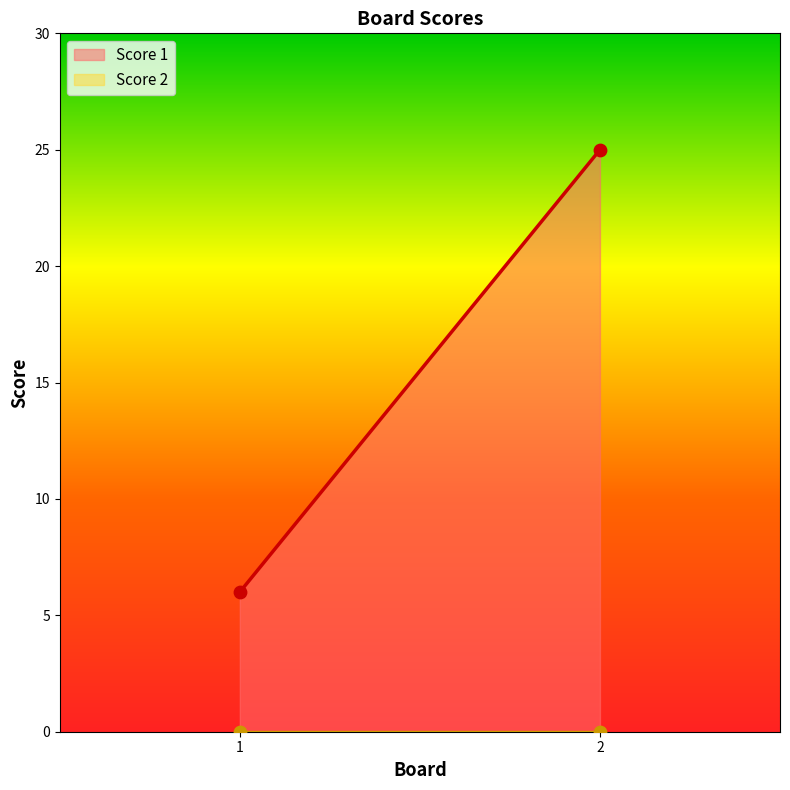

Is the value of Score 1 at 2 greater than the value of Score 2 at 2?

Yes